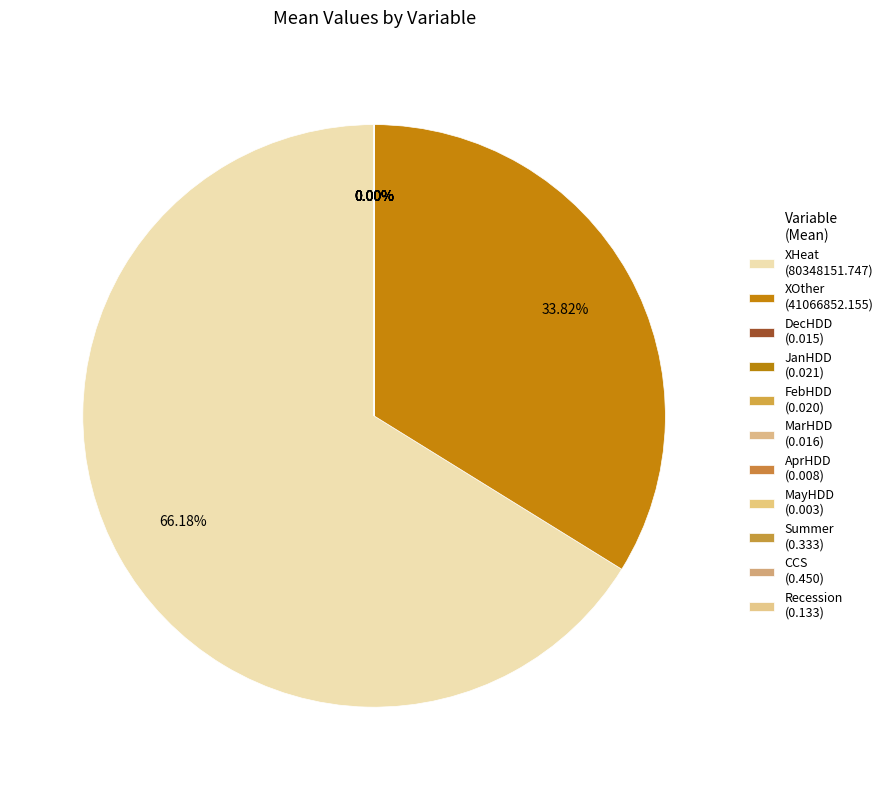

Does AprHDD represent more than half of the total?

No